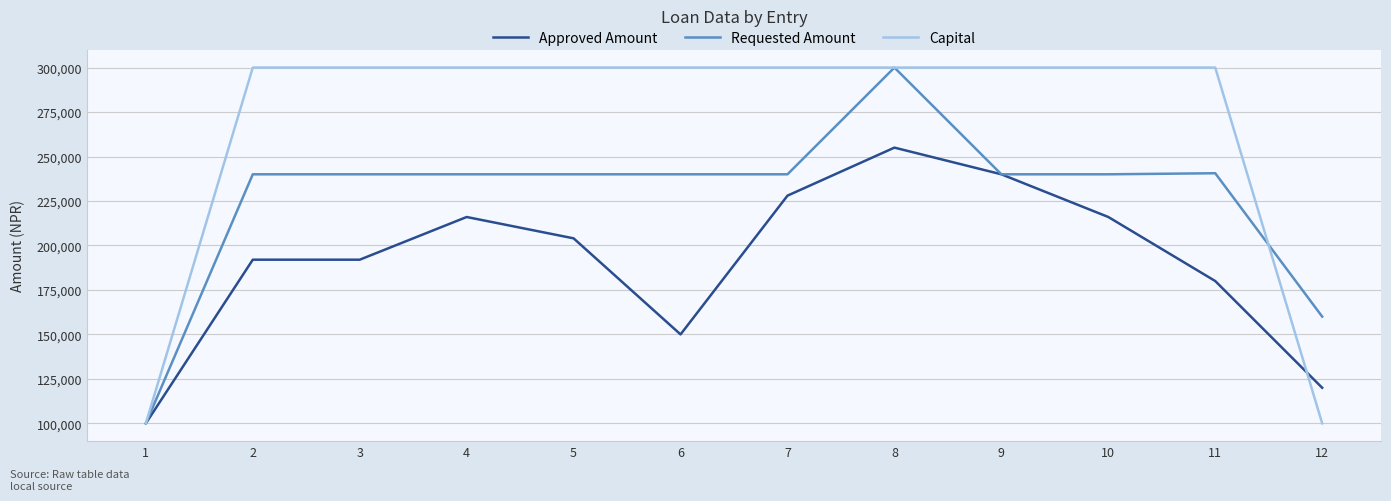

Which series has the largest total across all categories?

Capital